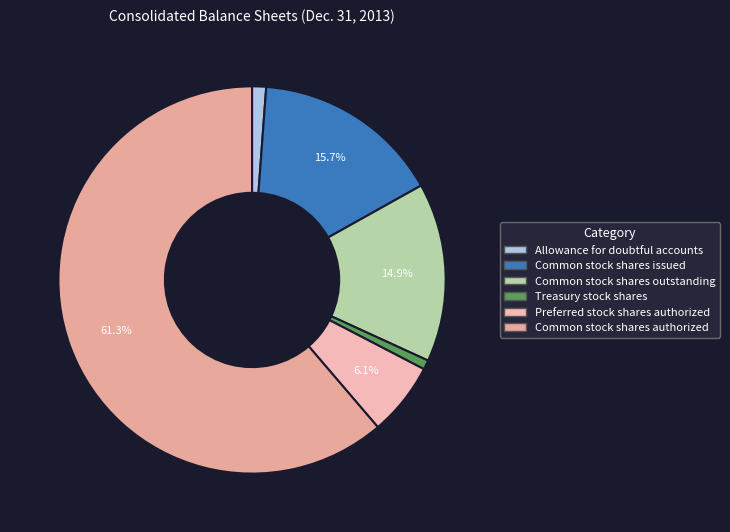

Which slice represents more than half of the pie?

Common stock shares authorized